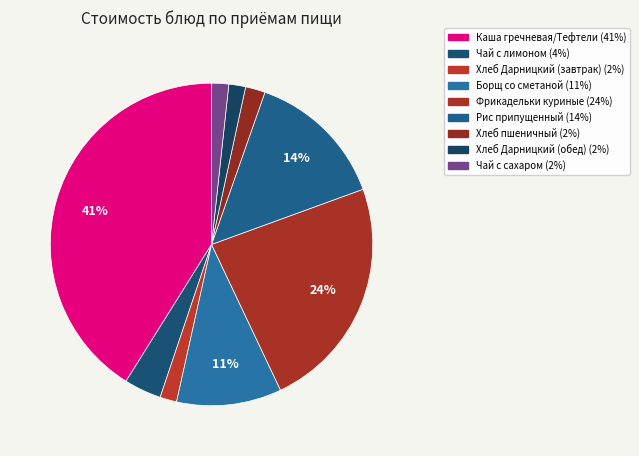

Which slice is the smallest?

Хлеб Дарницкий (завтрак)